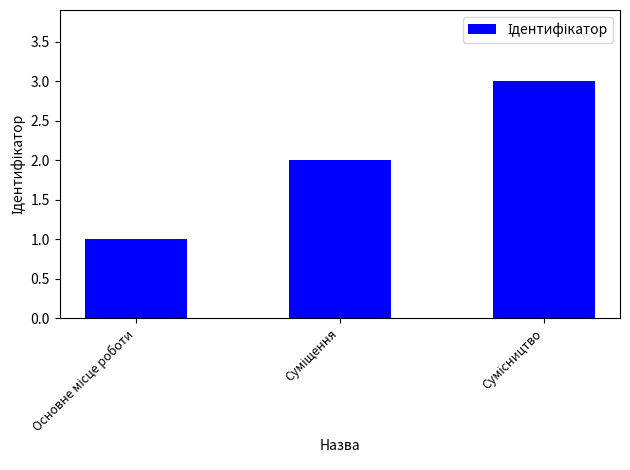

What is the sum of all values?

6